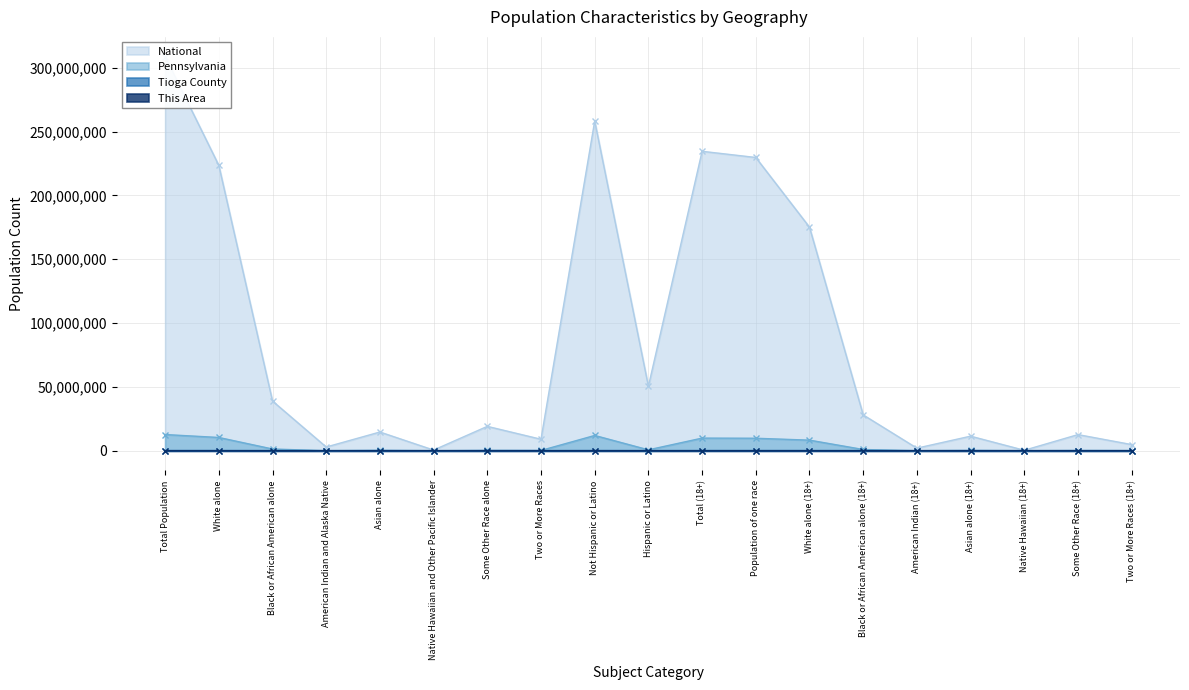

How many values in the Pennsylvania series exceed 349088?

9